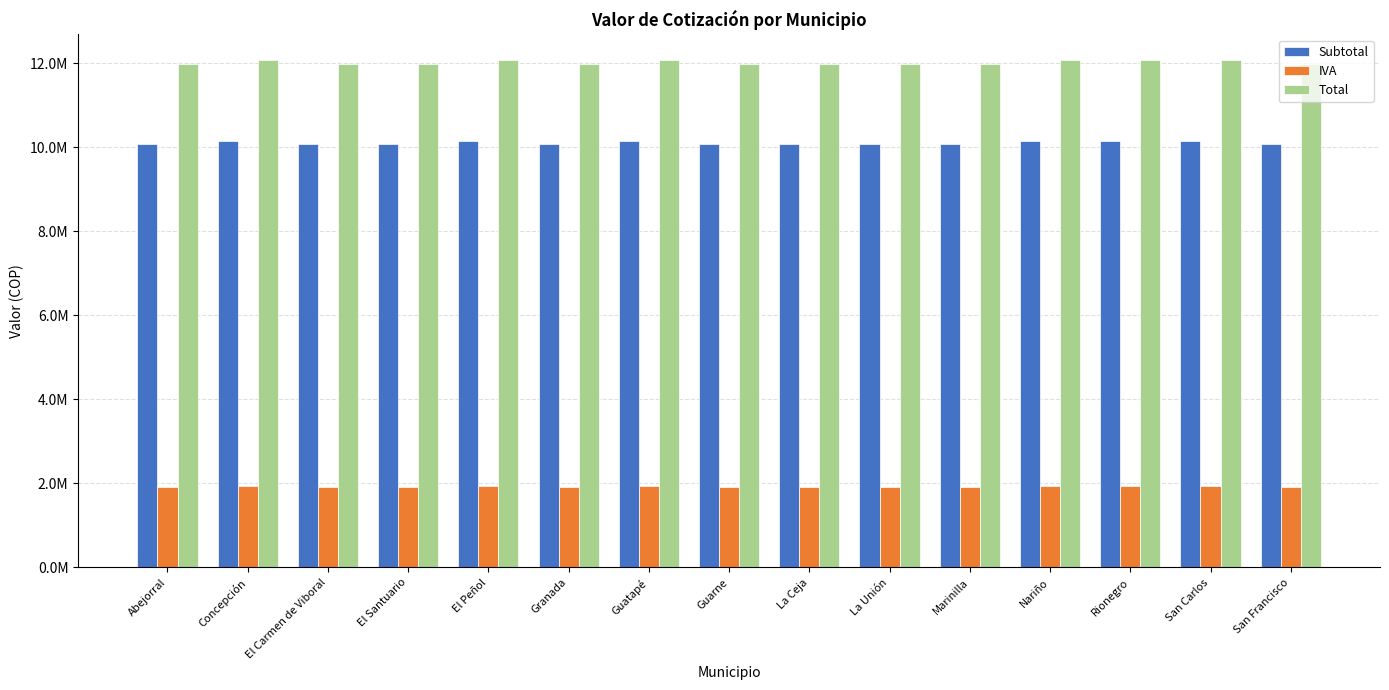

True or false: Subtotal has a value of 14304884.7 at El Peñol.

False